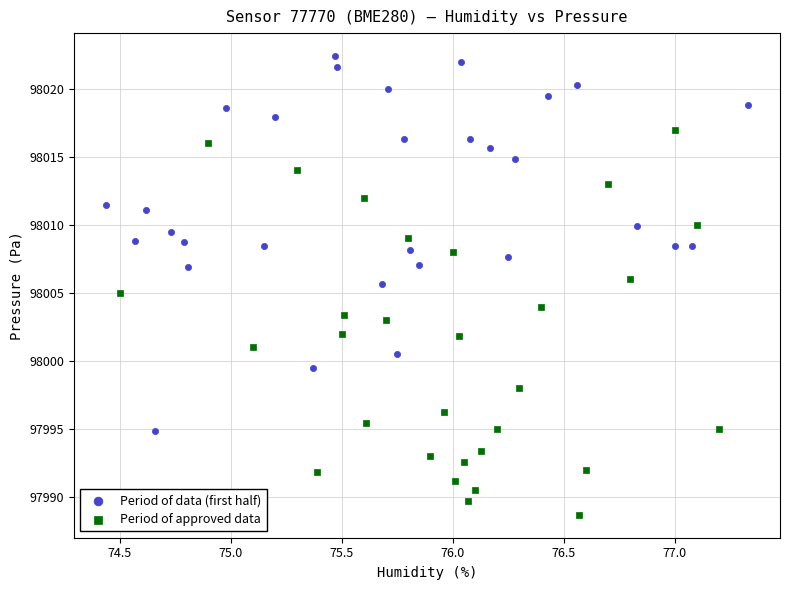

Which series reaches the maximum Y coordinate?

Period of data (first half)